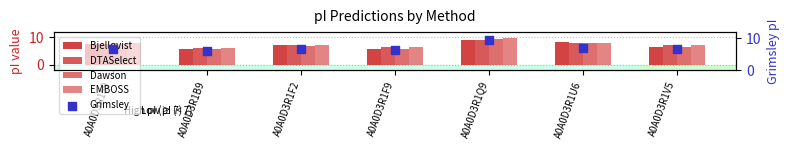

At which category is the sum across all series the highest?

A0A0D3R1Q9